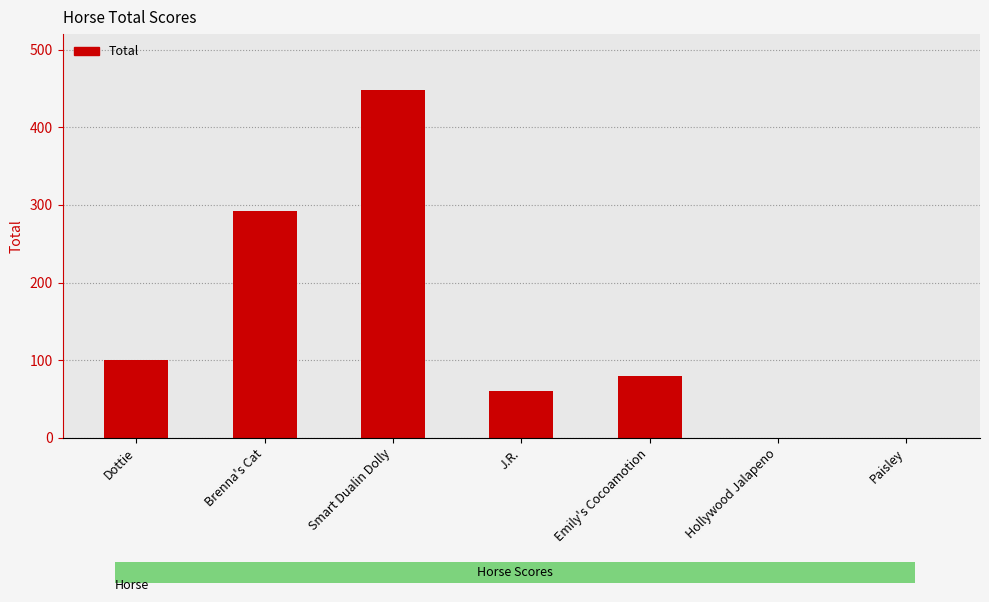

Are the bars horizontal?

No